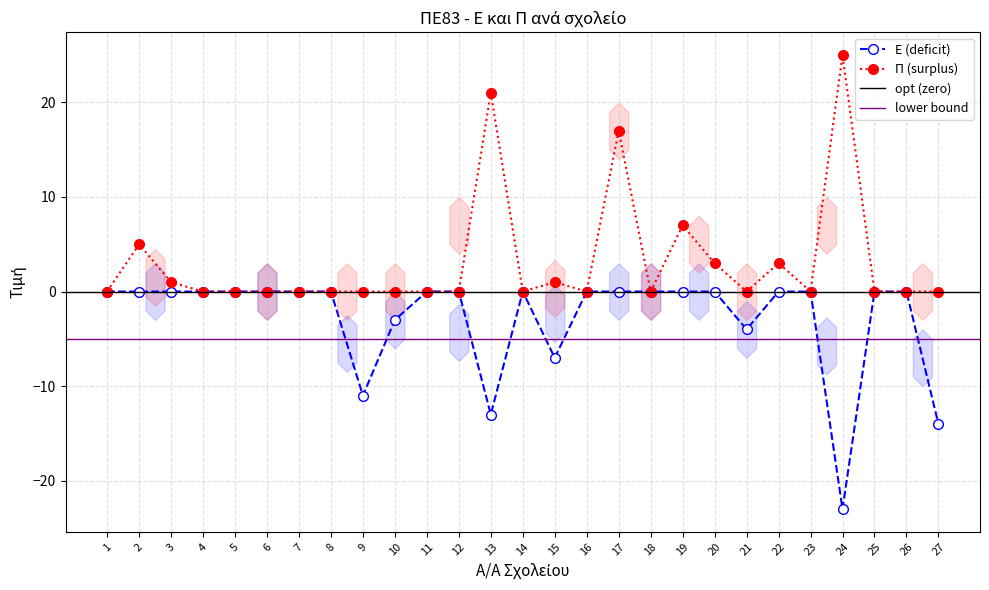

At which category does the chart reach its minimum across all series?

24